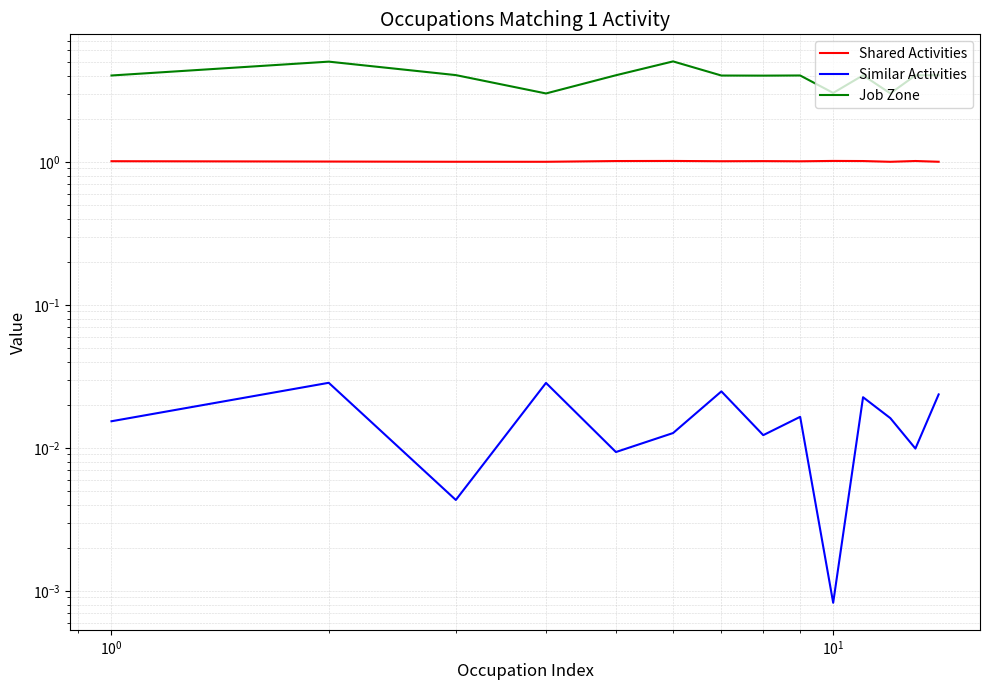

What are all the series names shown in the legend?

Shared Activities, Similar Activities, Job Zone